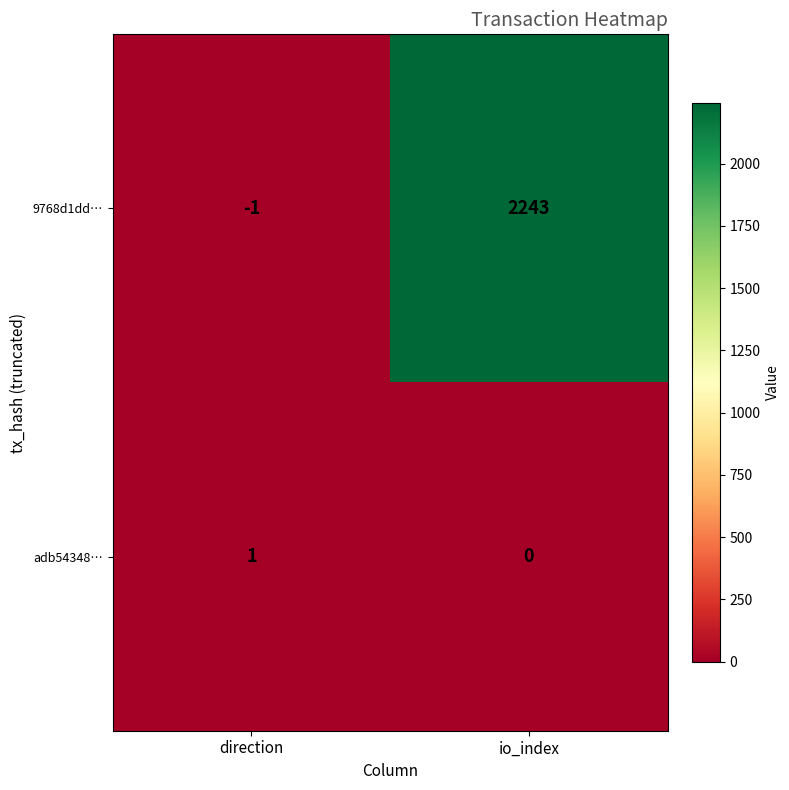

The value of 9768d1dd… at io_index is 649. True or false?

False